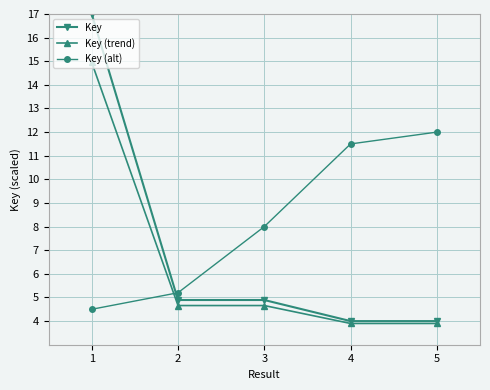

True or false: Key (alt) and Key cross at least once.

True